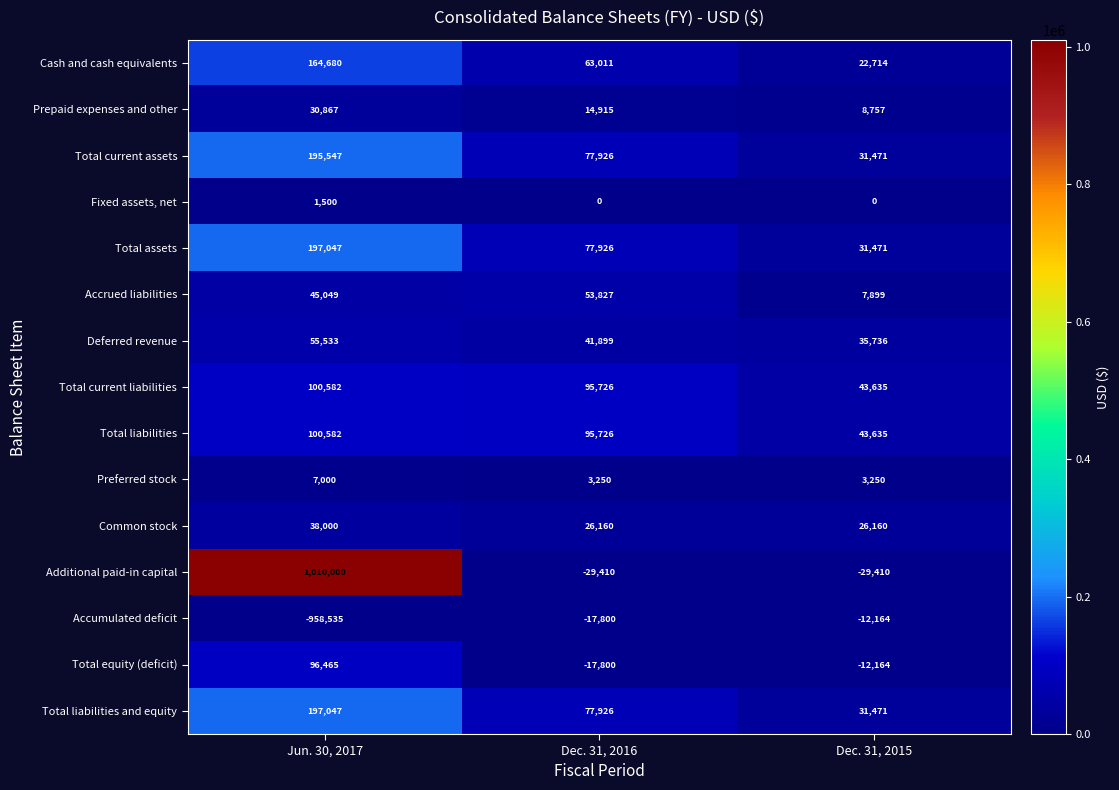

At which category is the sum across all series the highest?

Jun. 30, 2017